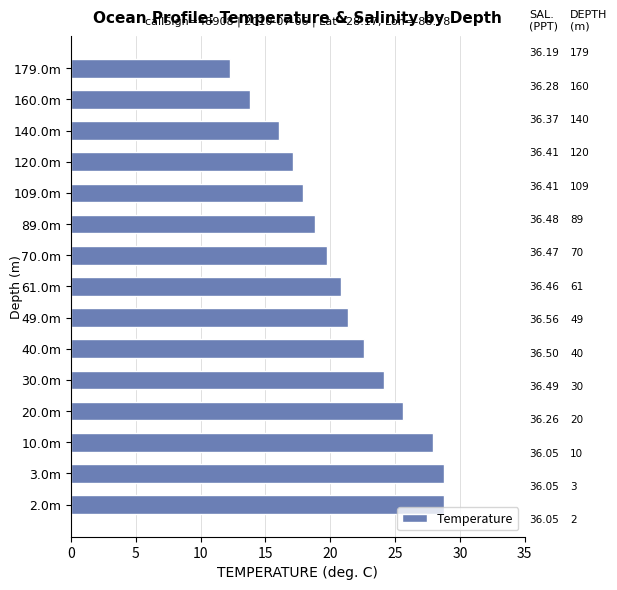

True or false: the data shows 49.3 at 10.0m.

False